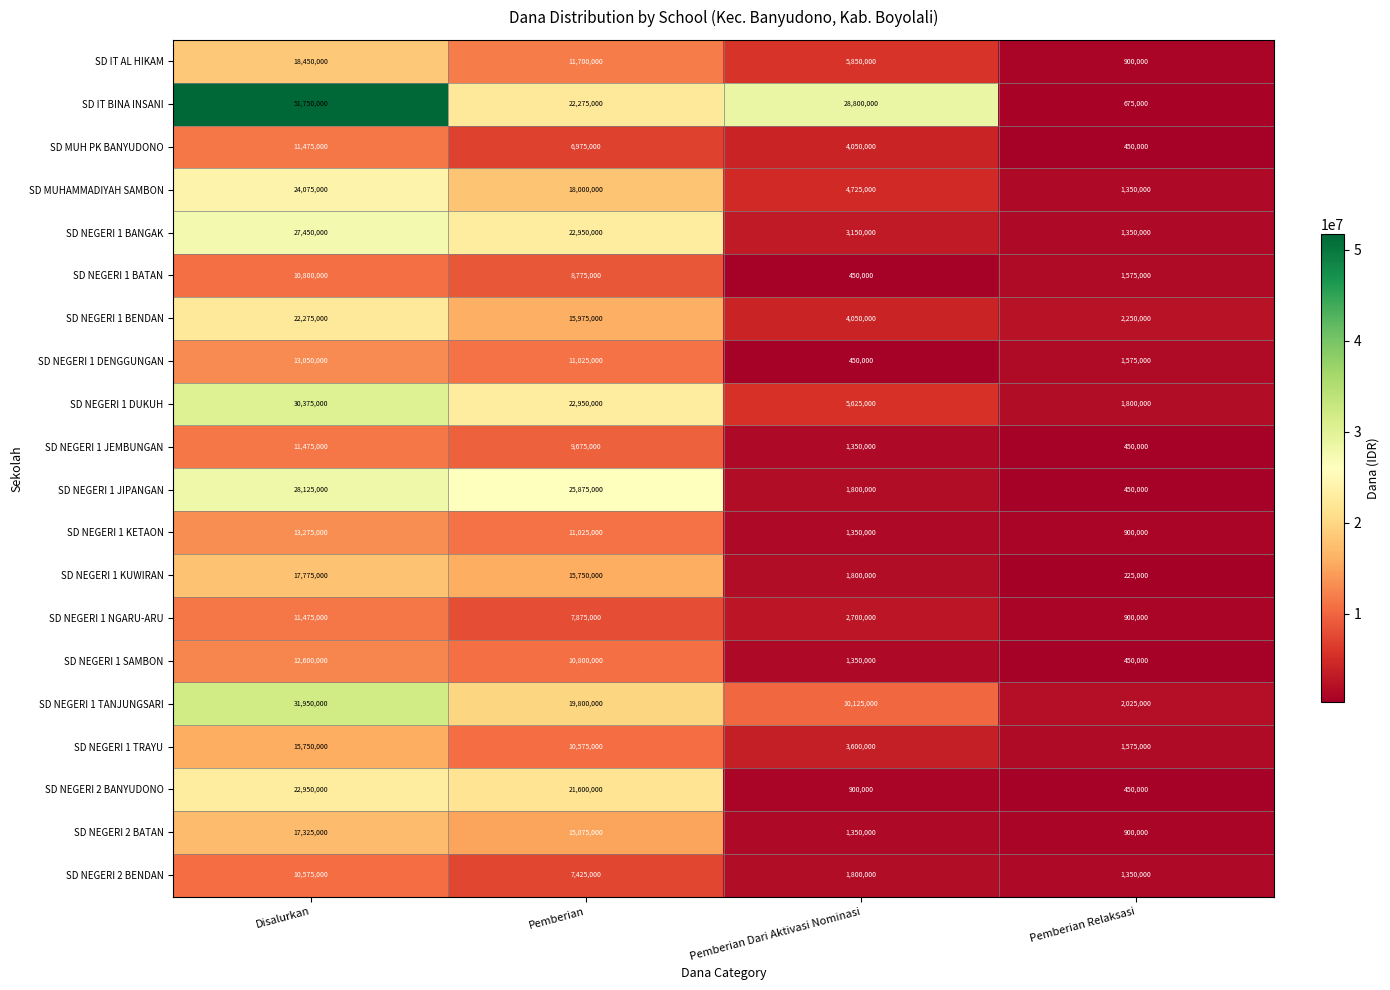

Which series has the largest range (max minus min)?

SD IT BINA INSANI